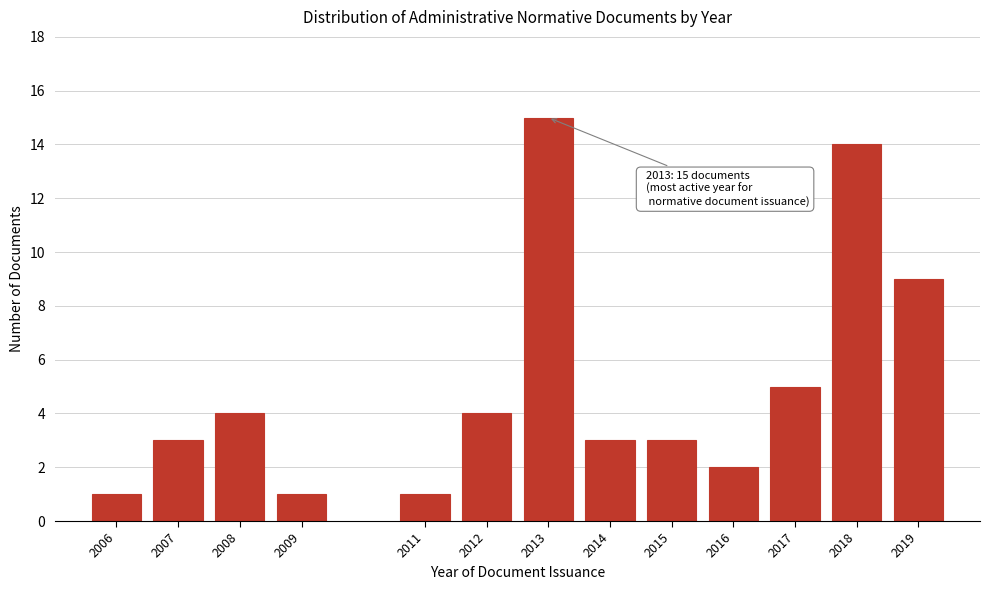

Reading left to right, extract all data points from this chart.

2006=1	2007=3	2008=4	2009=1	2011=1	2012=4	2013=15	2014=3	2015=3	2016=2	2017=5	2018=14	2019=9